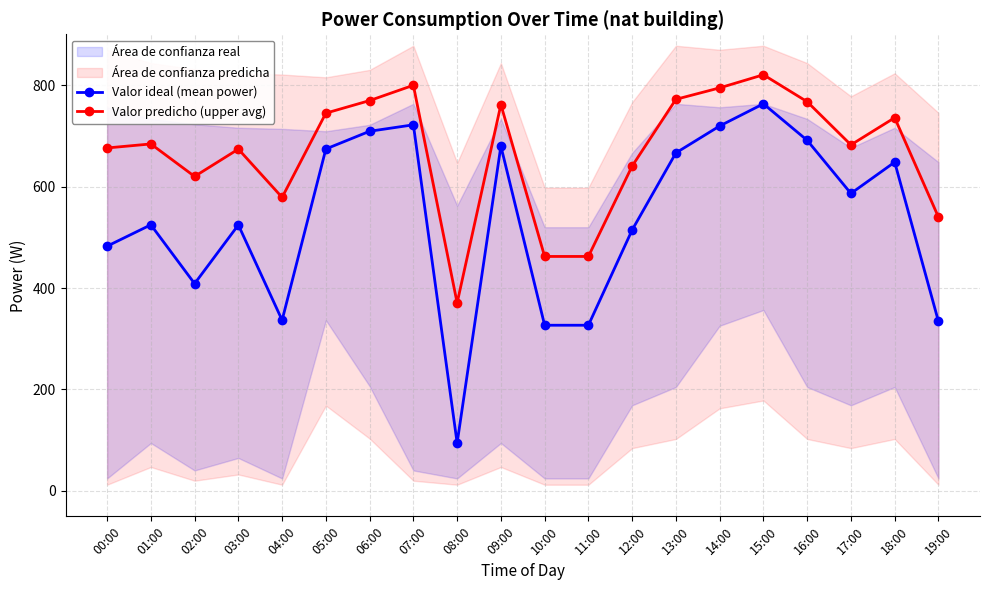

What is the label of the 12th point from the left?

11:00